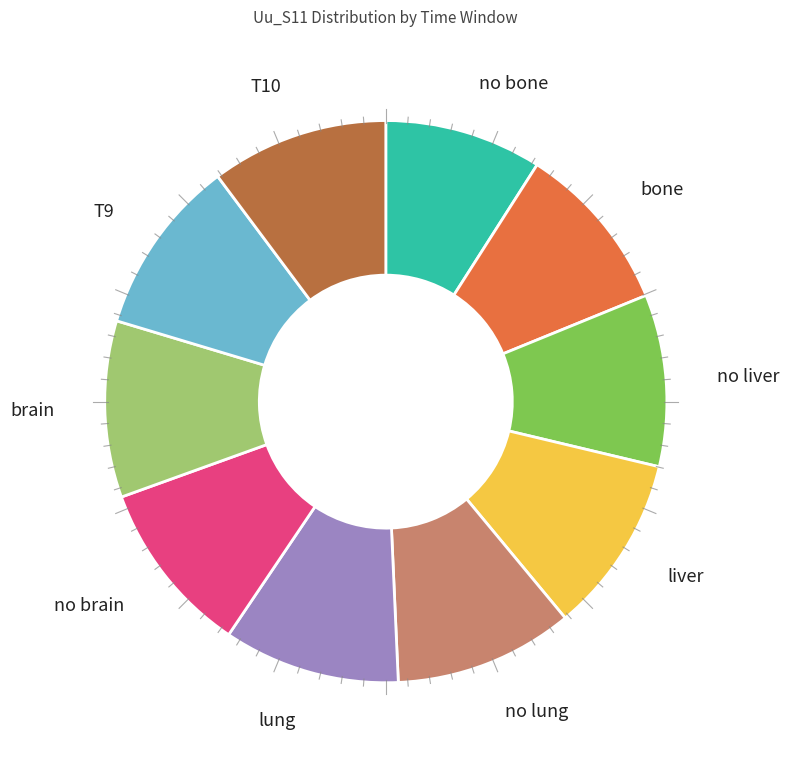

Combined, do T9 and T10 account for over 50%?

No